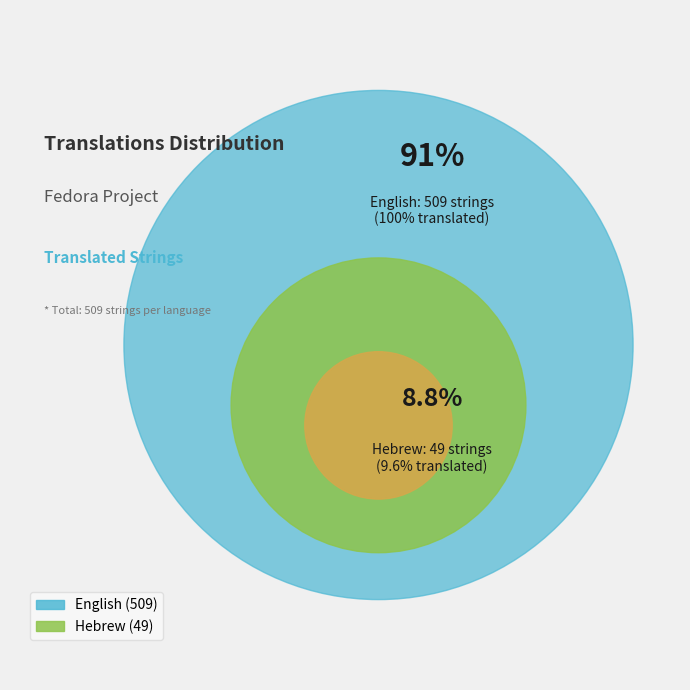

What percentage is the Hebrew slice, to the nearest percent?

9%